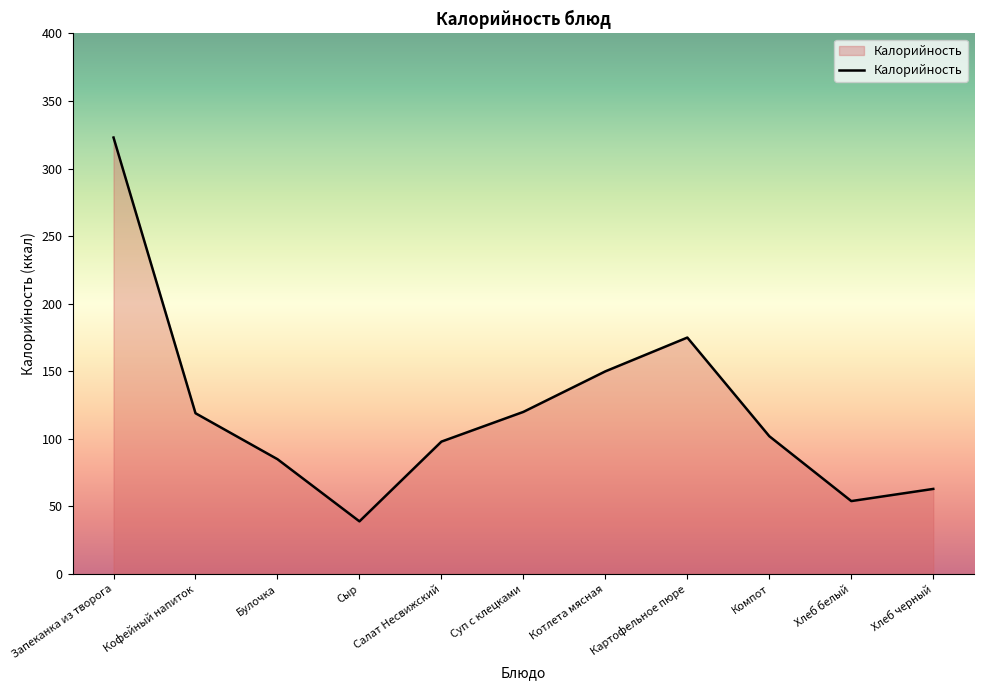

How many lines are shown in the chart?

1